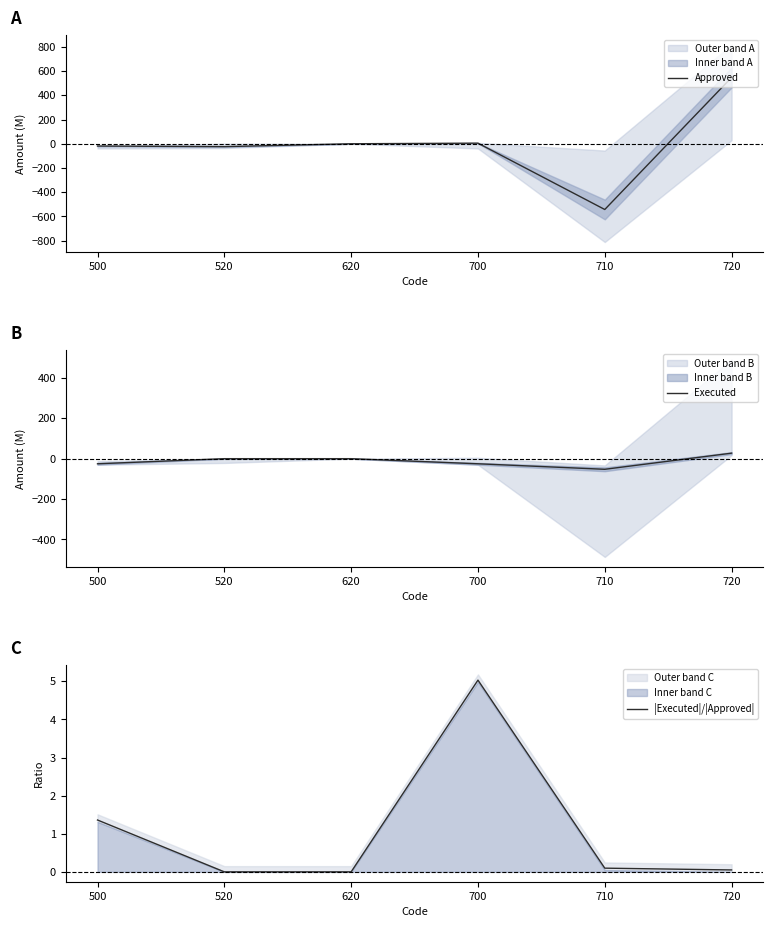

How many values in |Executed|/|Approved| are above zero?

4